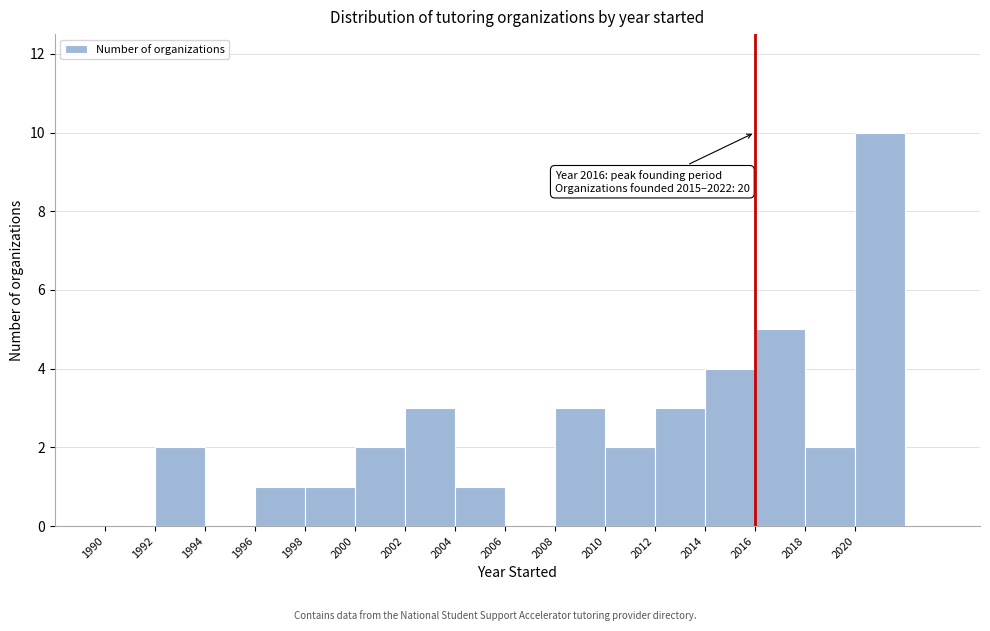

Which range on the x-axis has the tallest bar?

2020 to 2022